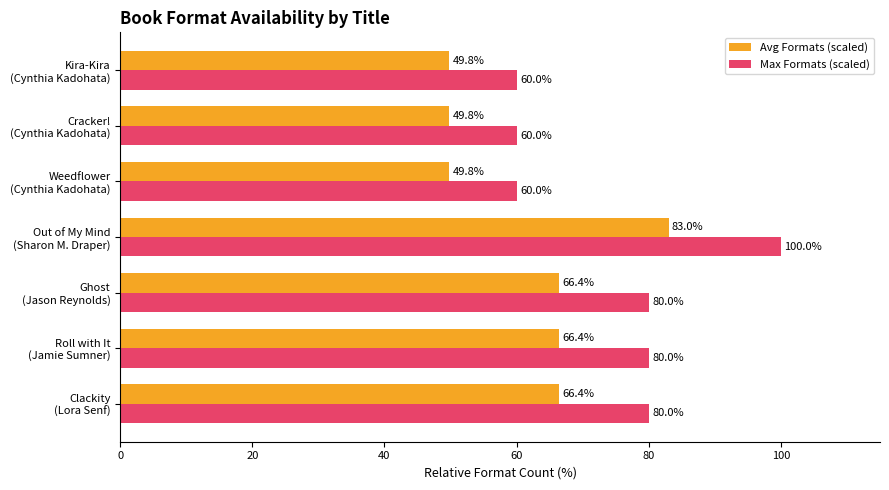

At how many categories does at least one series exceed 51?

7